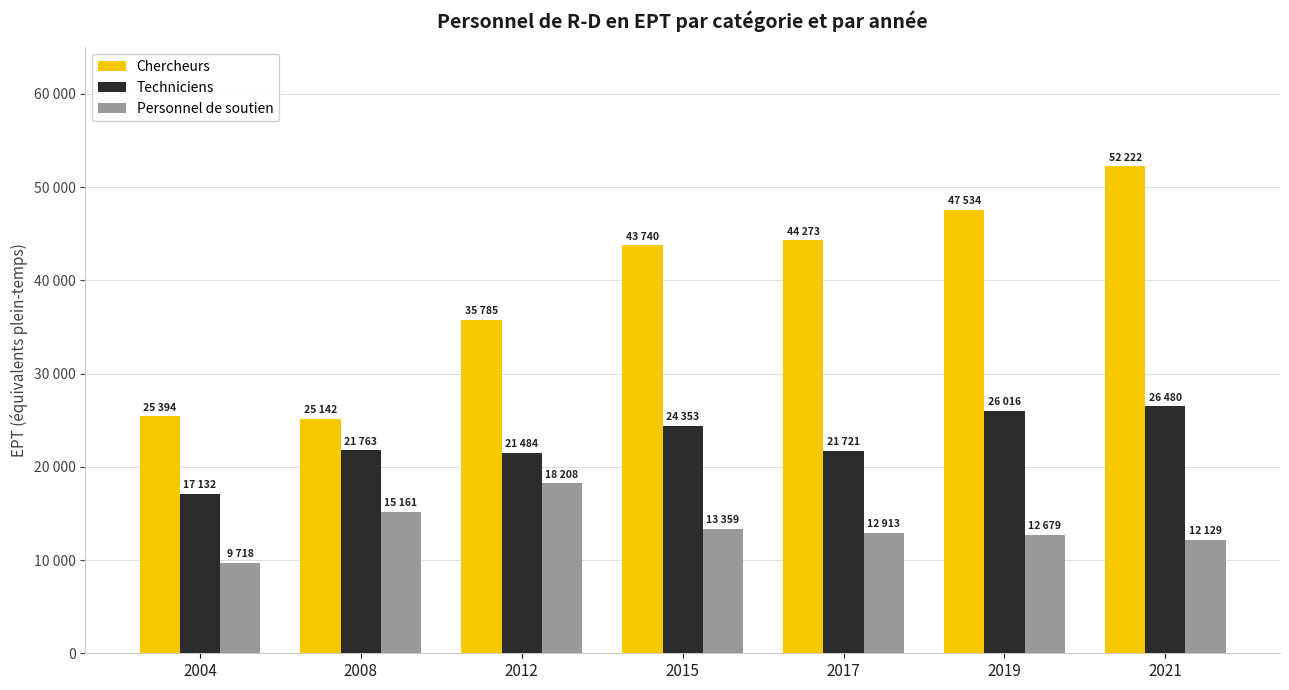

What is the difference between the Personnel de soutien values at 2004 and 2019?

2961.2